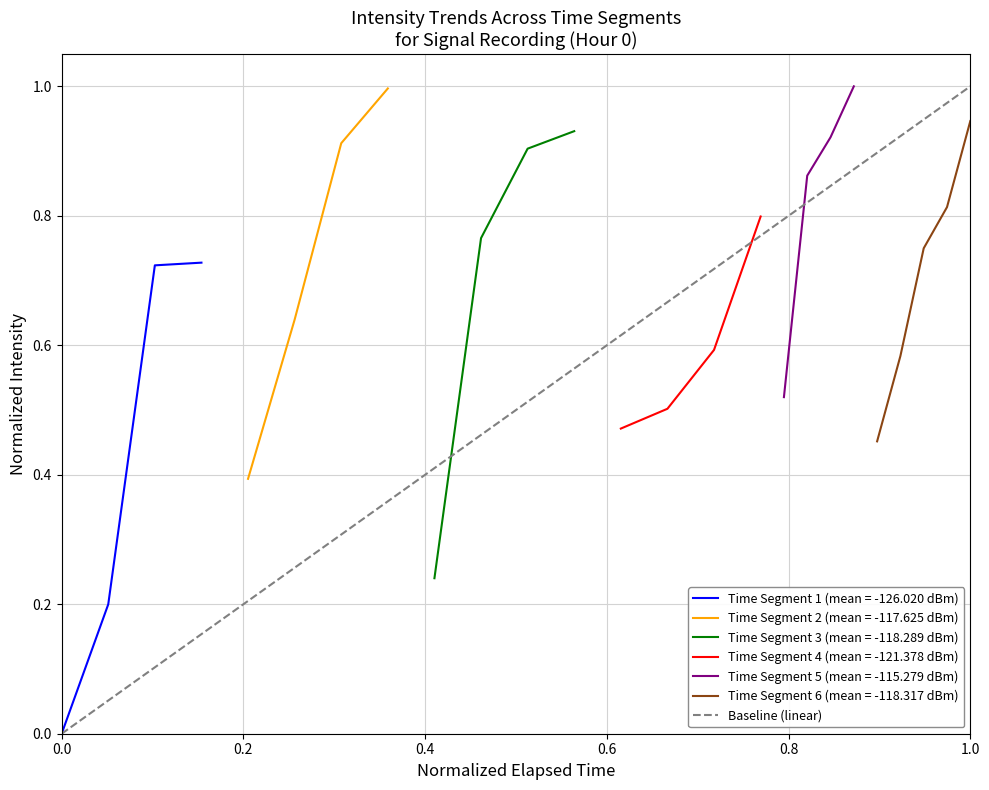

True or false: Time Segment 1 (mean = -126.020 dBm) has more than 1 points higher than both neighbors.

False